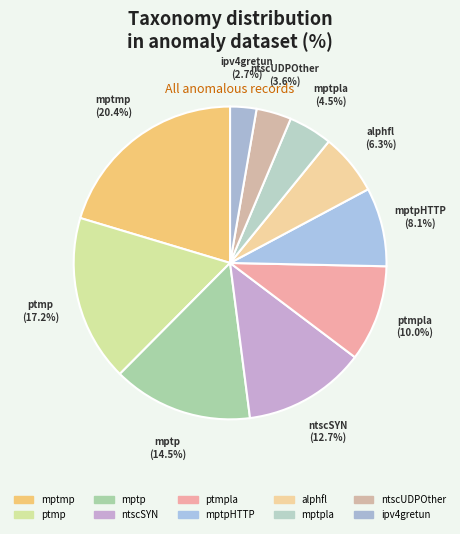

How much of the chart is everything except mptpHTTP?

91.9%